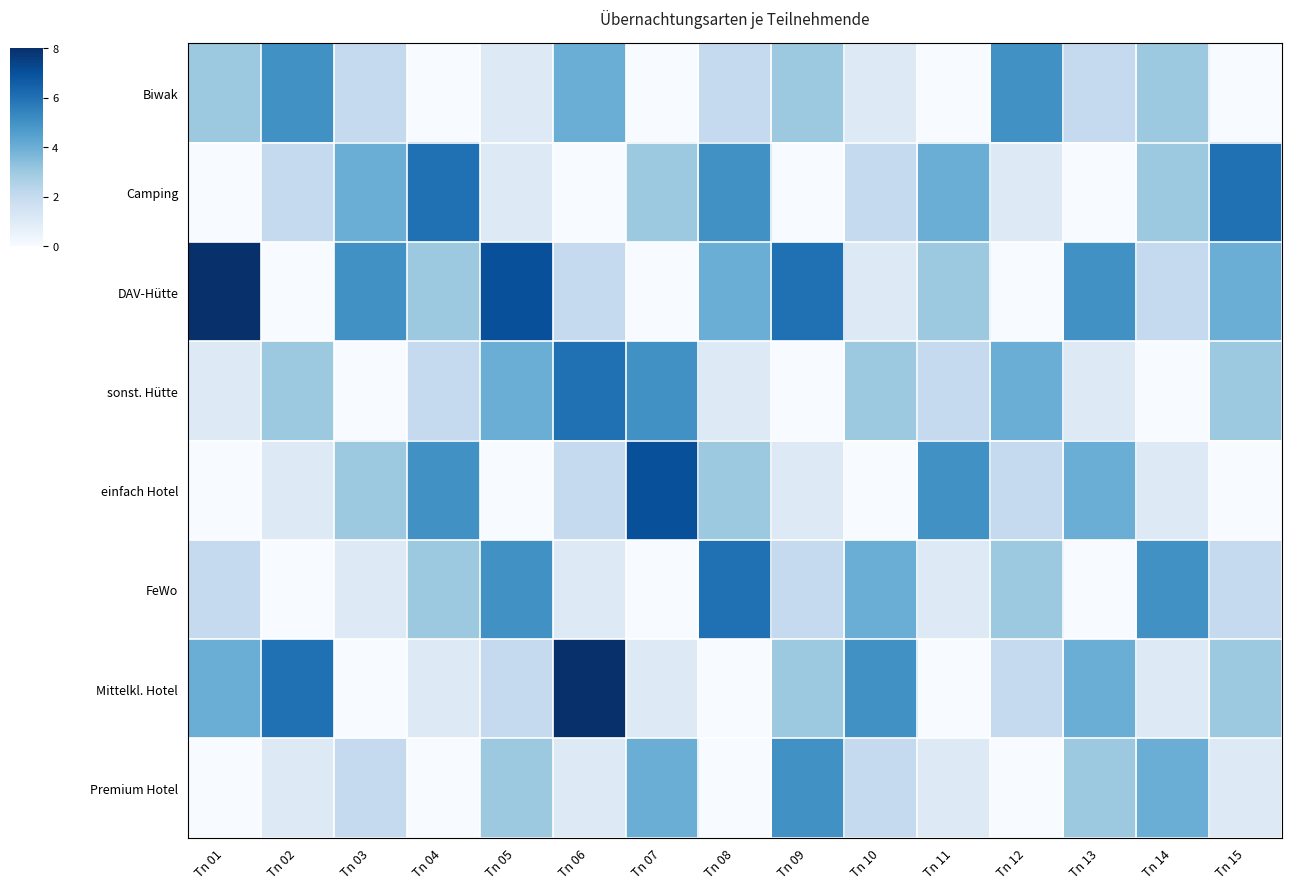

Reading left to right, list all the values displayed in this chart.

Biwak: Tn 01=3	Tn 02=5	Tn 03=2	Tn 04=0	Tn 05=1	Tn 06=4	Tn 07=0	Tn 08=2	Tn 09=3	Tn 10=1	Tn 11=0	Tn 12=5	Tn 13=2	Tn 14=3	Tn 15=0
Camping: Tn 01=0	Tn 02=2	Tn 03=4	Tn 04=6	Tn 05=1	Tn 06=0	Tn 07=3	Tn 08=5	Tn 09=0	Tn 10=2	Tn 11=4	Tn 12=1	Tn 13=0	Tn 14=3	Tn 15=6
DAV-Hütte: Tn 01=8	Tn 02=0	Tn 03=5	Tn 04=3	Tn 05=7	Tn 06=2	Tn 07=0	Tn 08=4	Tn 09=6	Tn 10=1	Tn 11=3	Tn 12=0	Tn 13=5	Tn 14=2	Tn 15=4
sonst. Hütte: Tn 01=1	Tn 02=3	Tn 03=0	Tn 04=2	Tn 05=4	Tn 06=6	Tn 07=5	Tn 08=1	Tn 09=0	Tn 10=3	Tn 11=2	Tn 12=4	Tn 13=1	Tn 14=0	Tn 15=3
einfach Hotel: Tn 01=0	Tn 02=1	Tn 03=3	Tn 04=5	Tn 05=0	Tn 06=2	Tn 07=7	Tn 08=3	Tn 09=1	Tn 10=0	Tn 11=5	Tn 12=2	Tn 13=4	Tn 14=1	Tn 15=0
FeWo: Tn 01=2	Tn 02=0	Tn 03=1	Tn 04=3	Tn 05=5	Tn 06=1	Tn 07=0	Tn 08=6	Tn 09=2	Tn 10=4	Tn 11=1	Tn 12=3	Tn 13=0	Tn 14=5	Tn 15=2
Mittelkl. Hotel: Tn 01=4	Tn 02=6	Tn 03=0	Tn 04=1	Tn 05=2	Tn 06=8	Tn 07=1	Tn 08=0	Tn 09=3	Tn 10=5	Tn 11=0	Tn 12=2	Tn 13=4	Tn 14=1	Tn 15=3
Premium Hotel: Tn 01=0	Tn 02=1	Tn 03=2	Tn 04=0	Tn 05=3	Tn 06=1	Tn 07=4	Tn 08=0	Tn 09=5	Tn 10=2	Tn 11=1	Tn 12=0	Tn 13=3	Tn 14=4	Tn 15=1